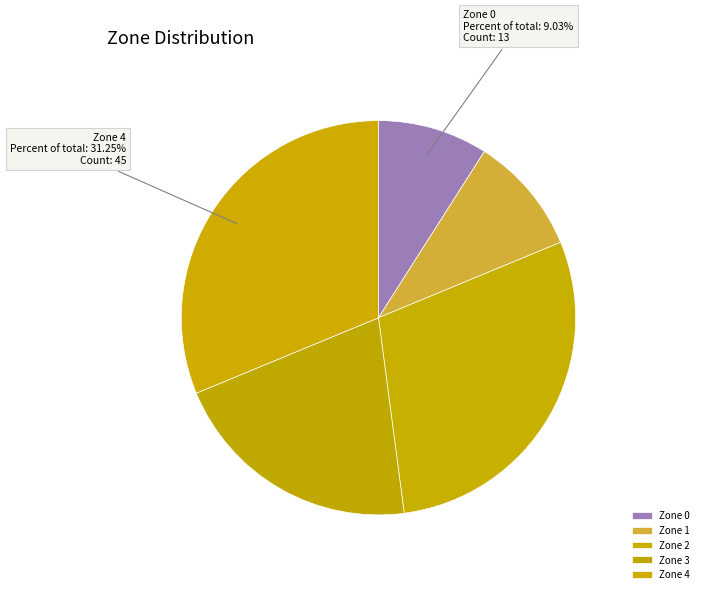

How many segments does this pie chart have?

5